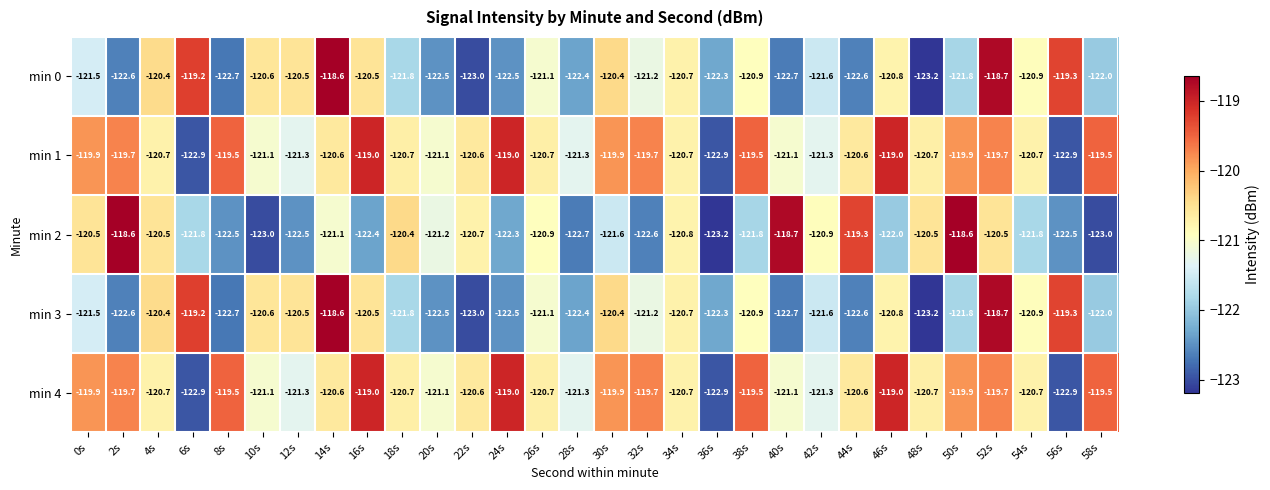

At which label is min 2 closest to -120?

18s